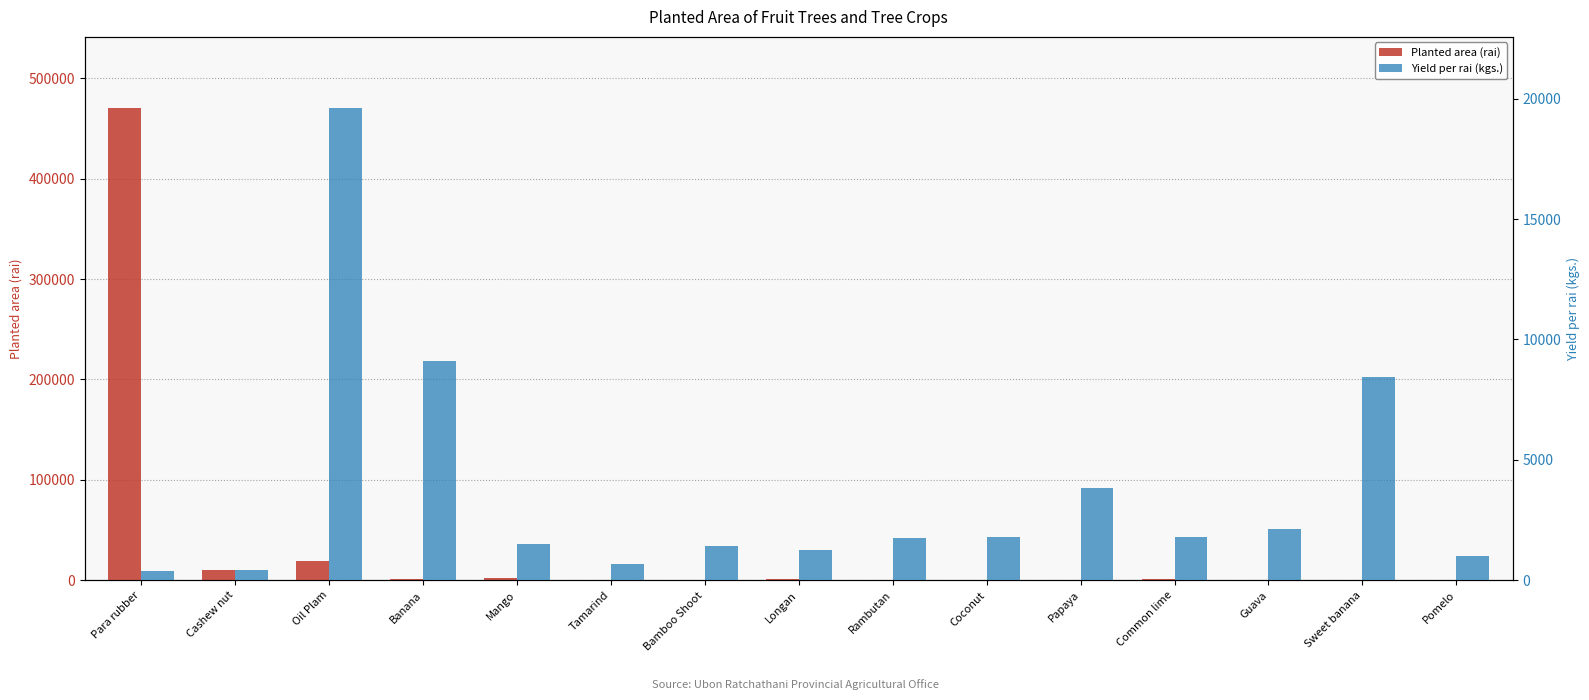

What is the average value of the Planted area (rai) series?

33847